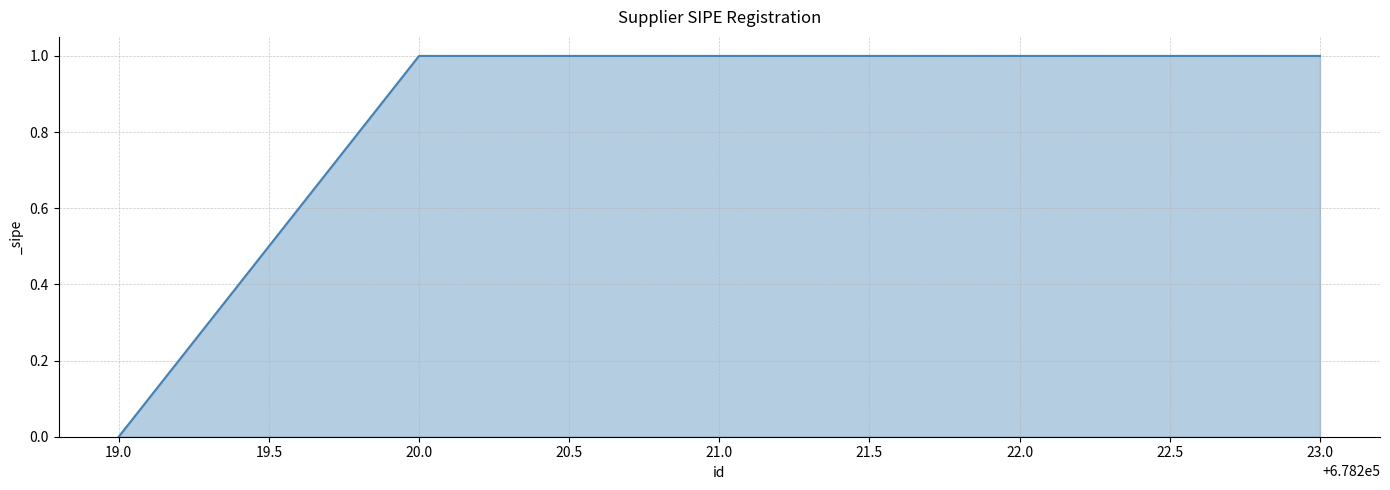

What is the ratio of the value at 22.0 to the value at 21.0?

1.0